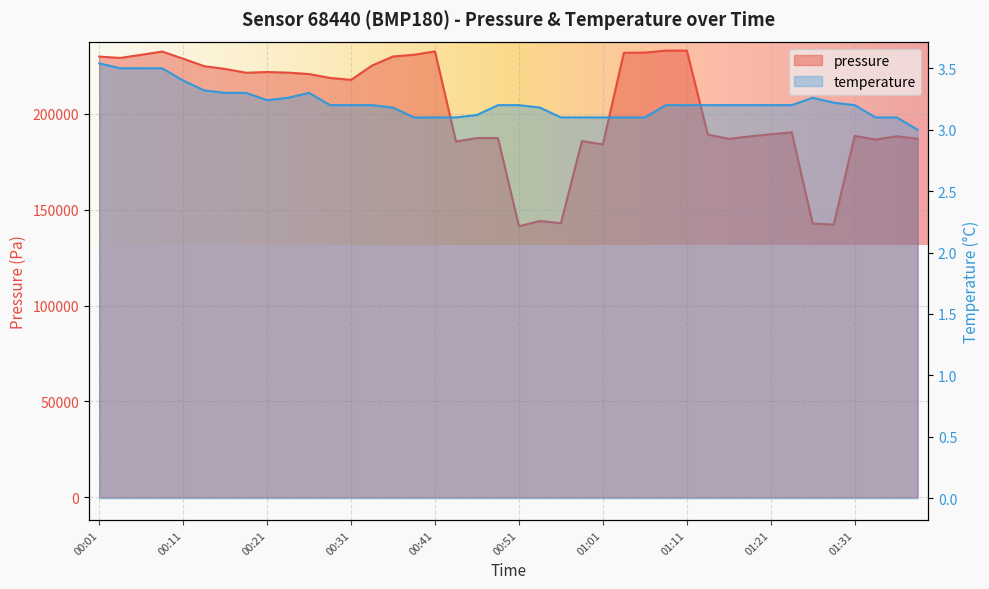

How many data points in temperature are above 3?

39